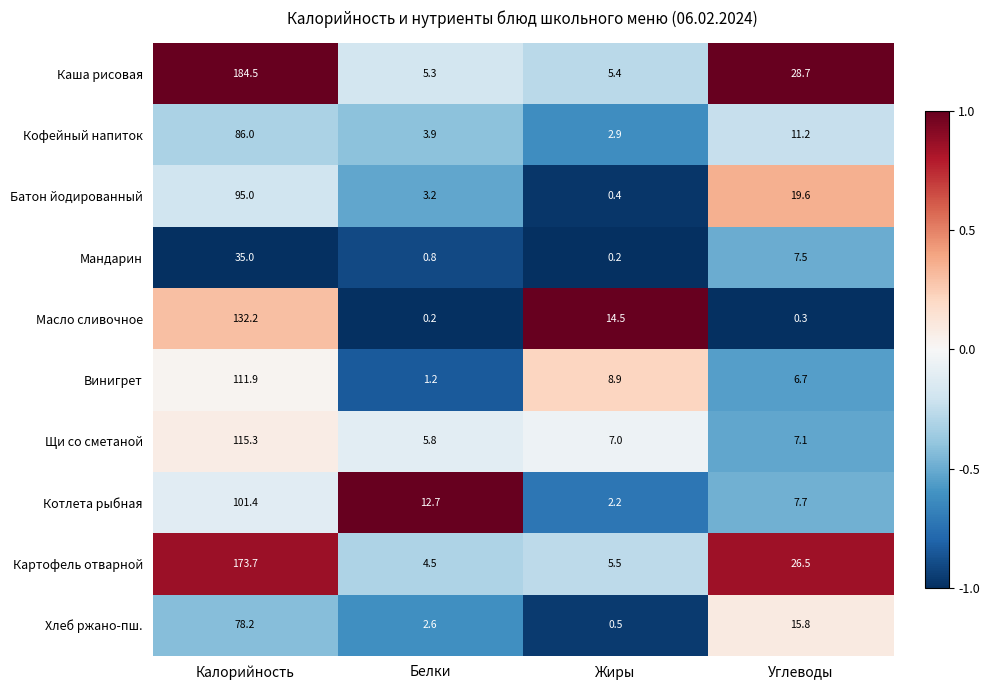

What is the sum of the Каша рисовая values at Углеводы and Белки?

34.0